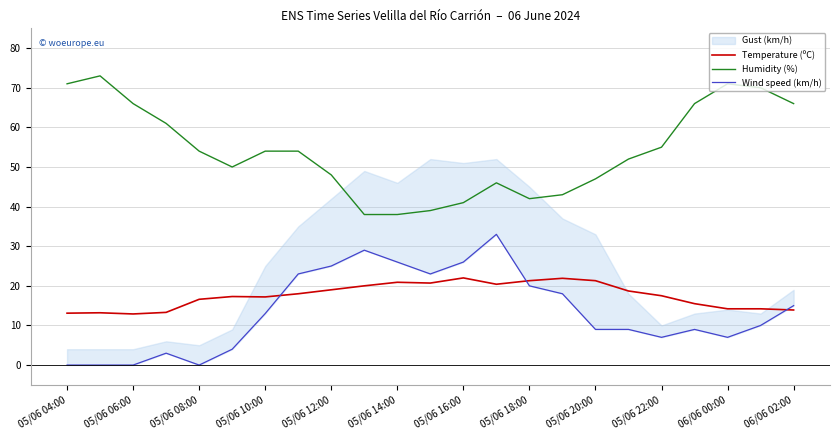

Which category has the lowest value across all series?

05/06 04:00